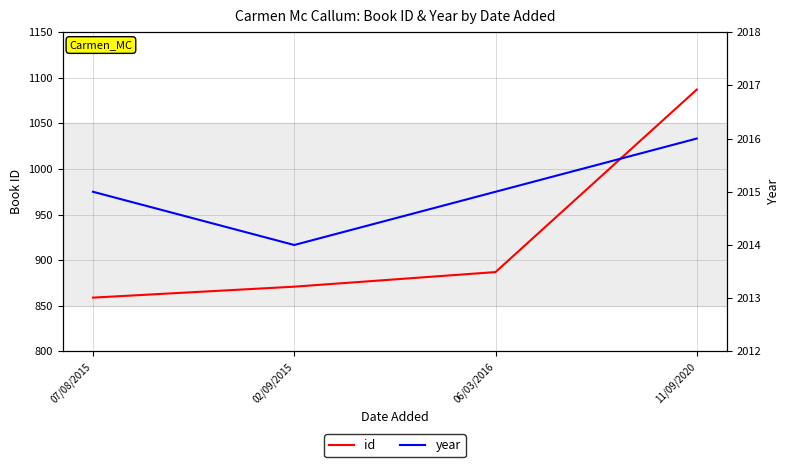

Which category has the highest value in the id series?

11/09/2020